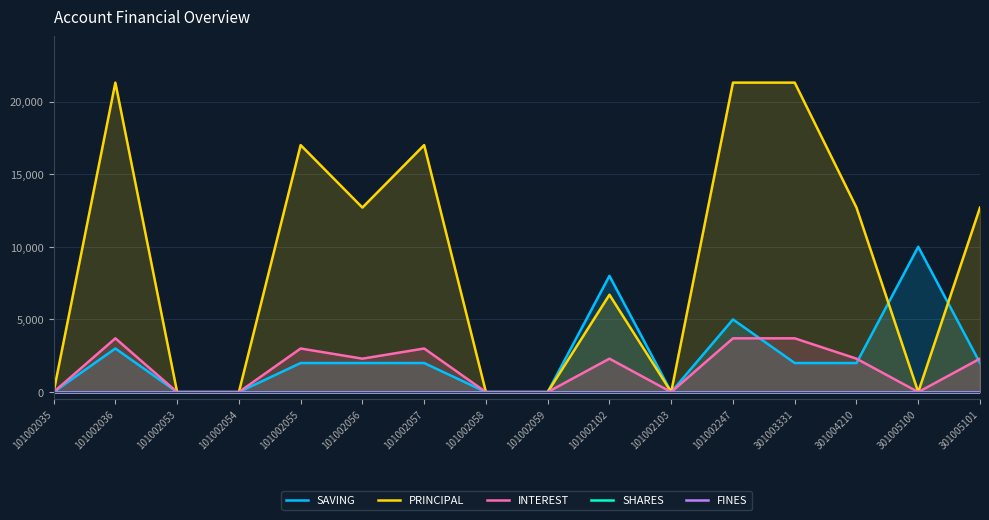

Read the INTEREST value at 101002057, to the nearest 100.

3000